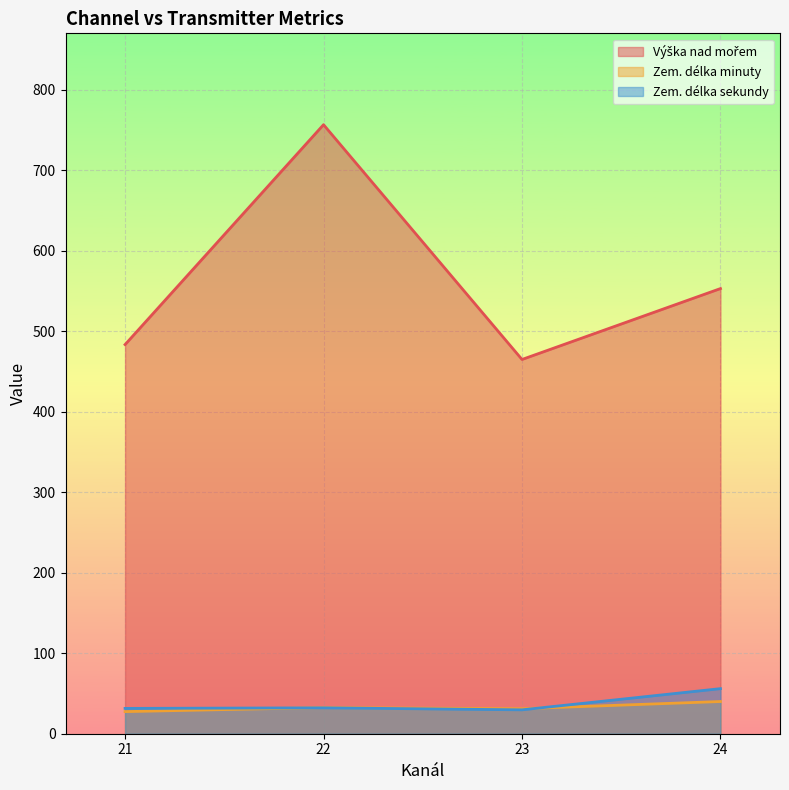

Which category has the lowest value across all series?

21